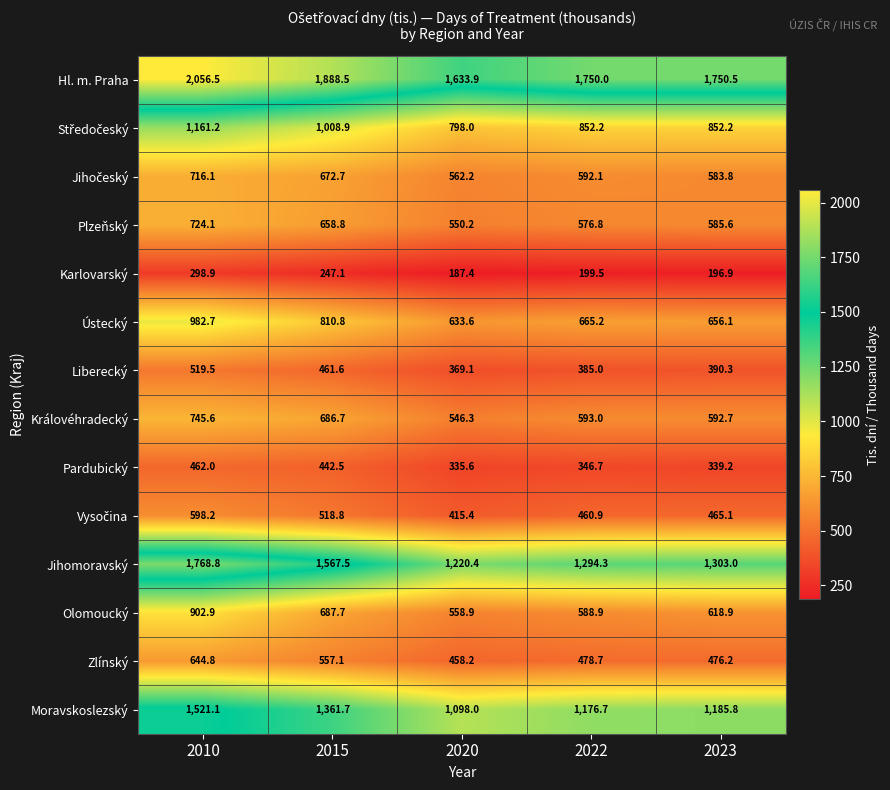

The Zlínský series shows 476.2 at 2023. True or false?

True